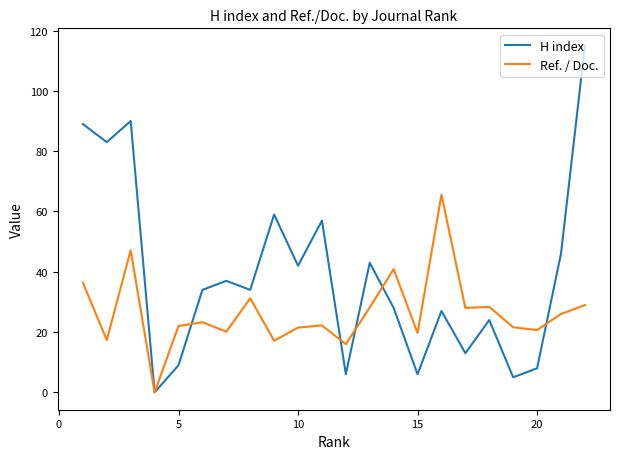

Which series has the largest total across all categories?

H index